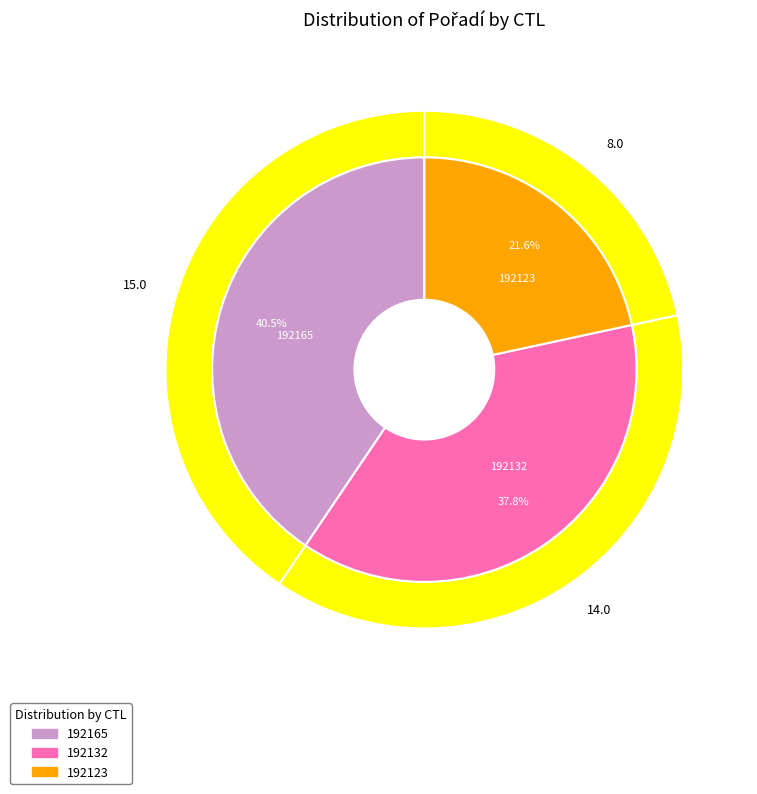

To the nearest percent, what portion does 192132 represent?

38%